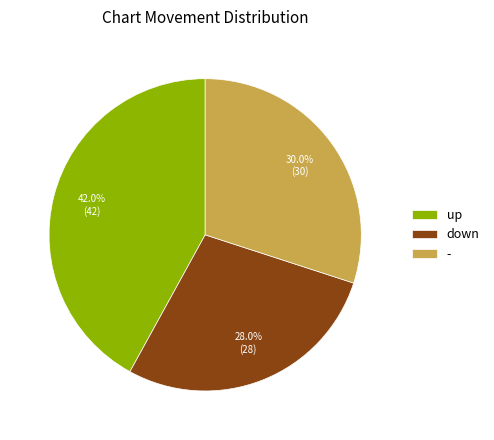

How many segments does this pie chart have?

3